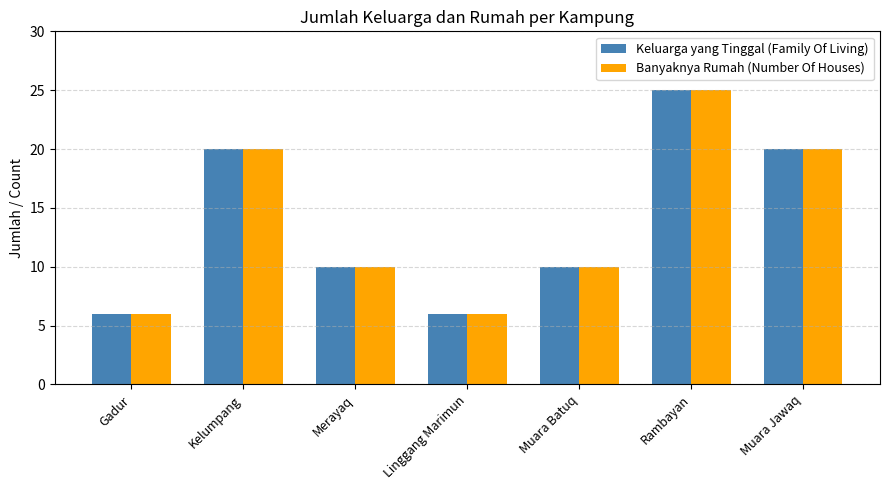

What is the total value across all series at Linggang Marimun?

12